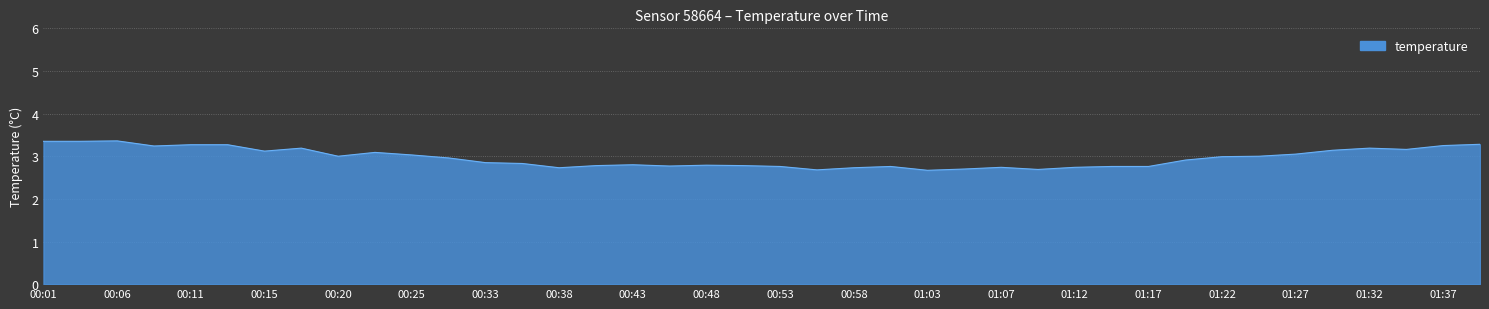

What is the difference between the maximum and minimum values?

0.7